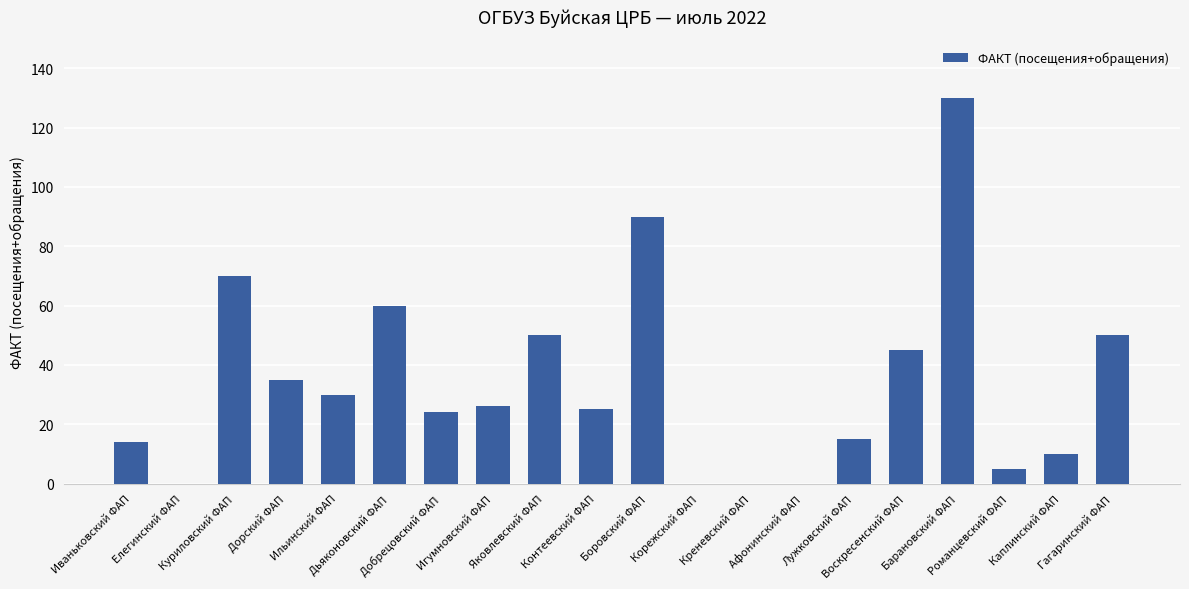

Count the number of data series in this chart.

1